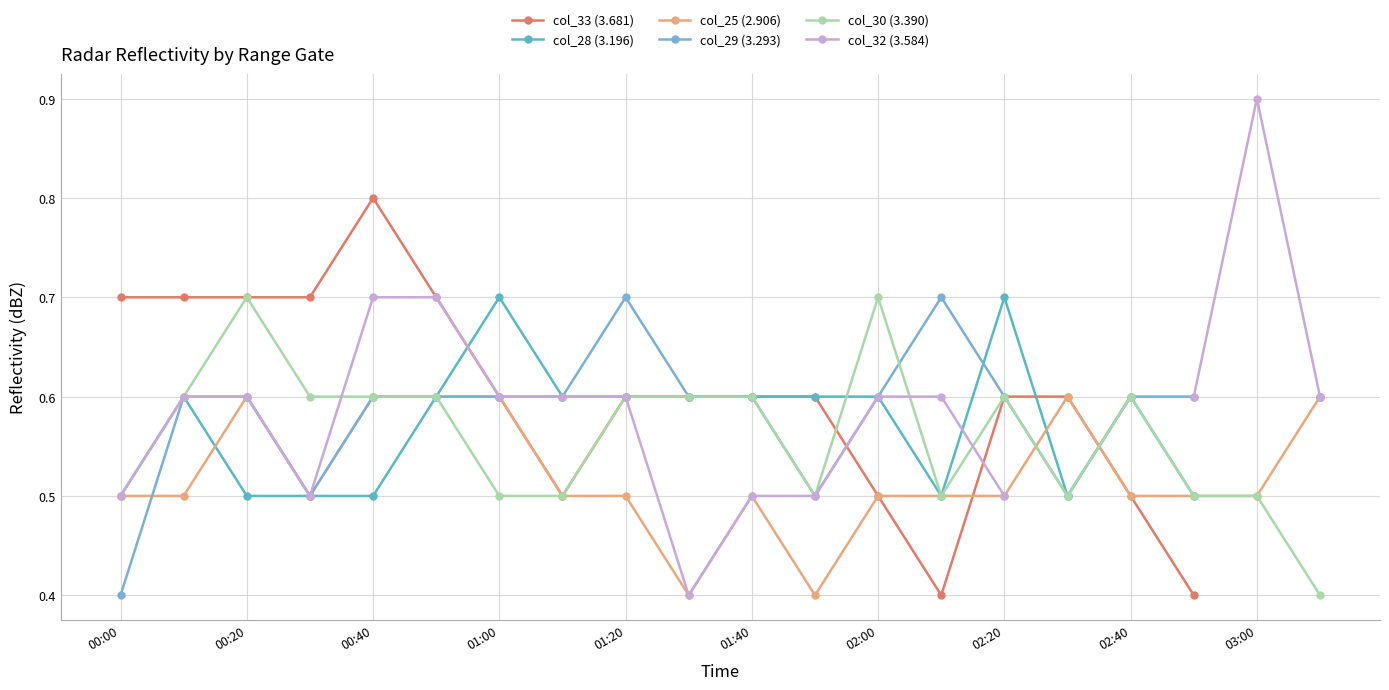

Where is the first local maximum for col_30 (3.390)?

00:20